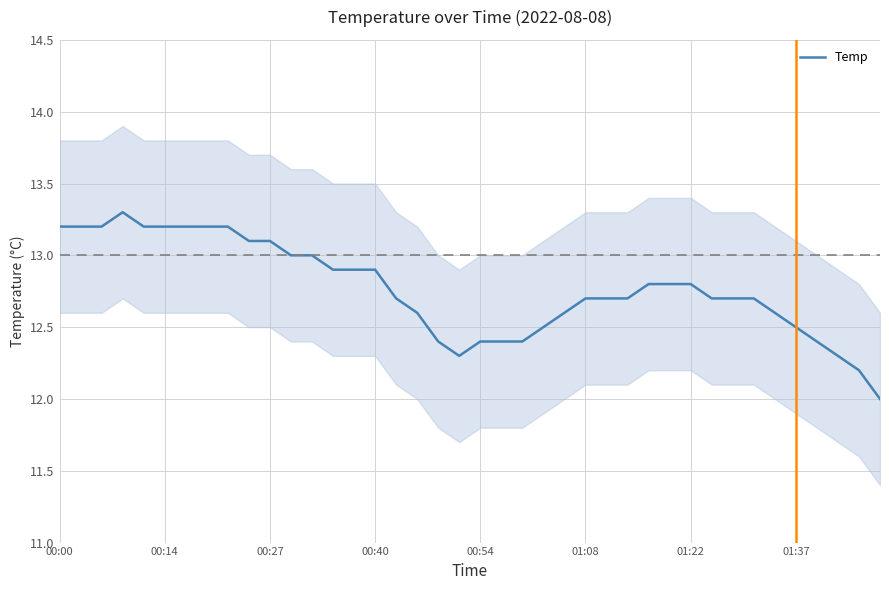

What is the highest value of the Temp series?

13.3